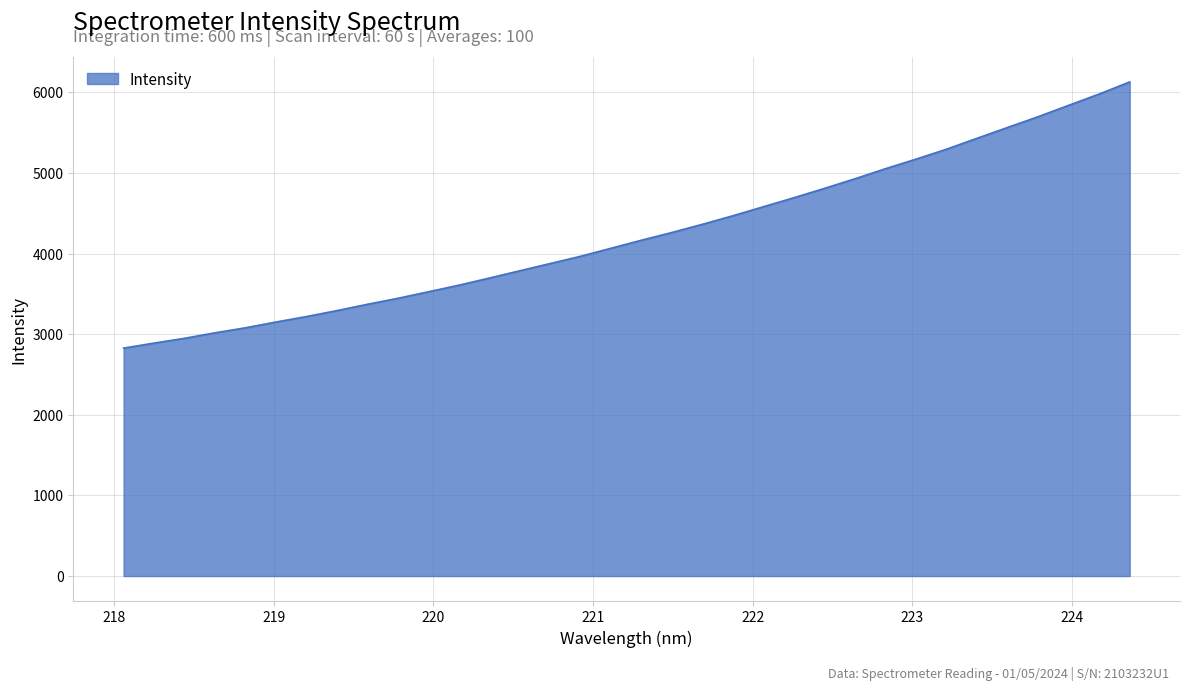

What is the difference between the maximum and minimum values?

3300.9